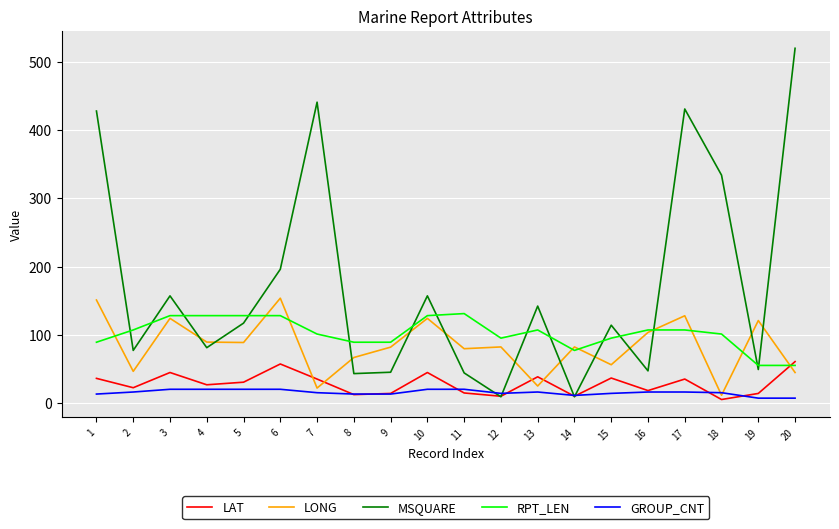

Is the value of MSQUARE at 4 greater than the value of LAT at 16?

Yes